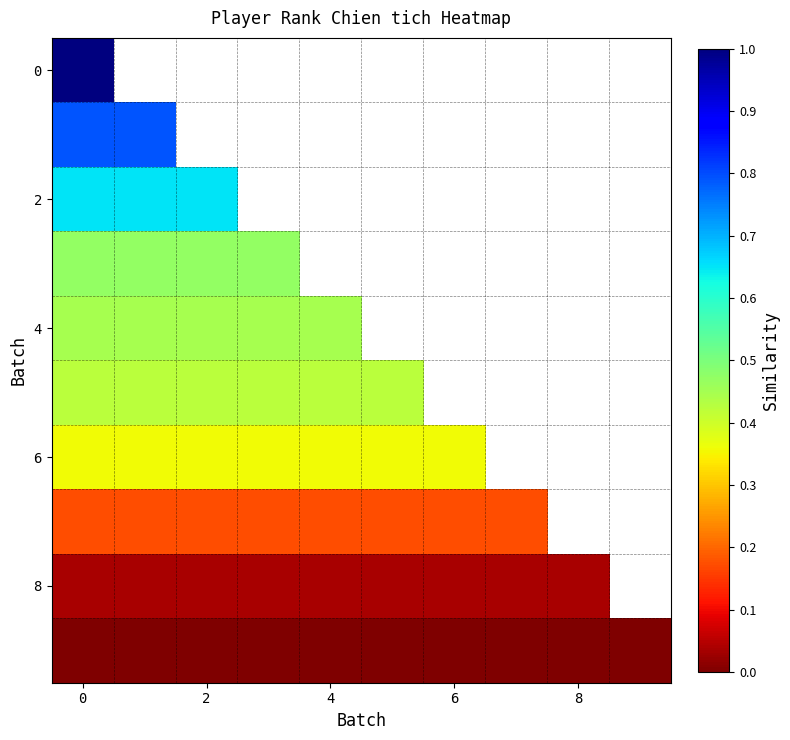

Count the number of data series in this chart.

10